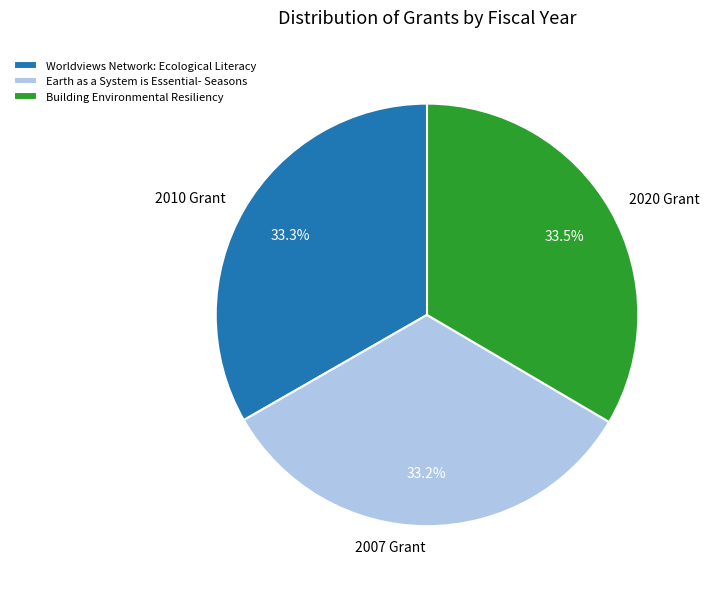

How many slices are in this pie chart?

3